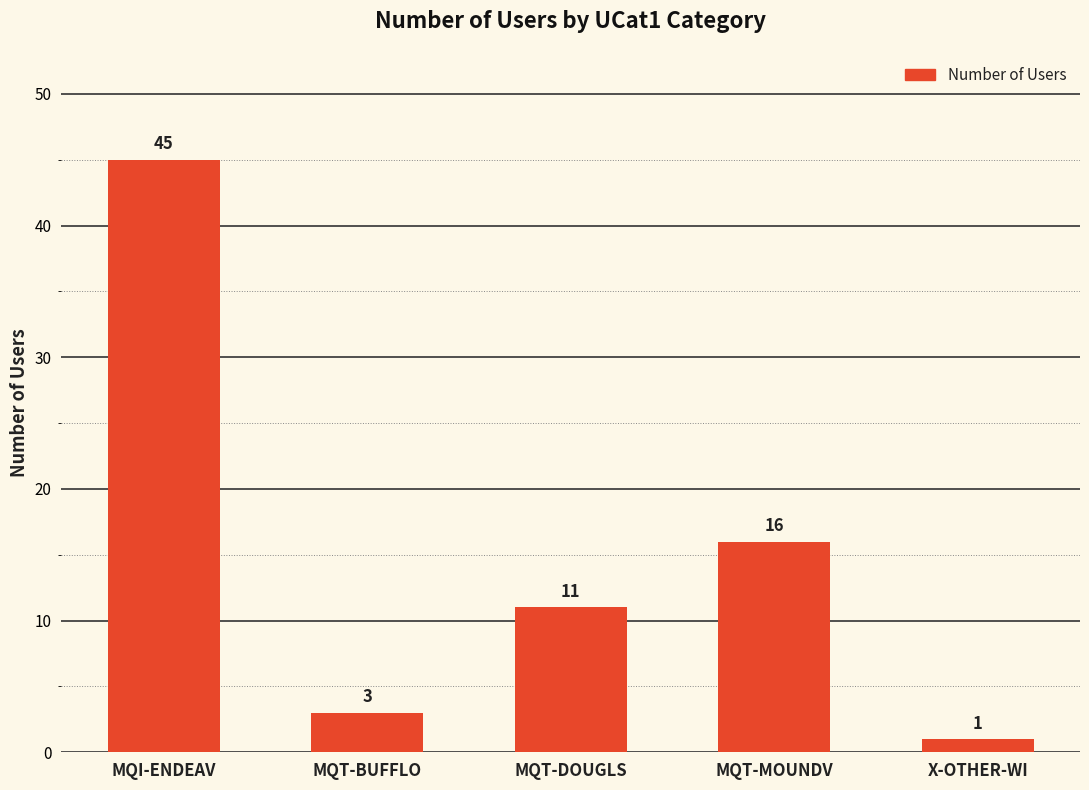

Are the bars horizontal?

No